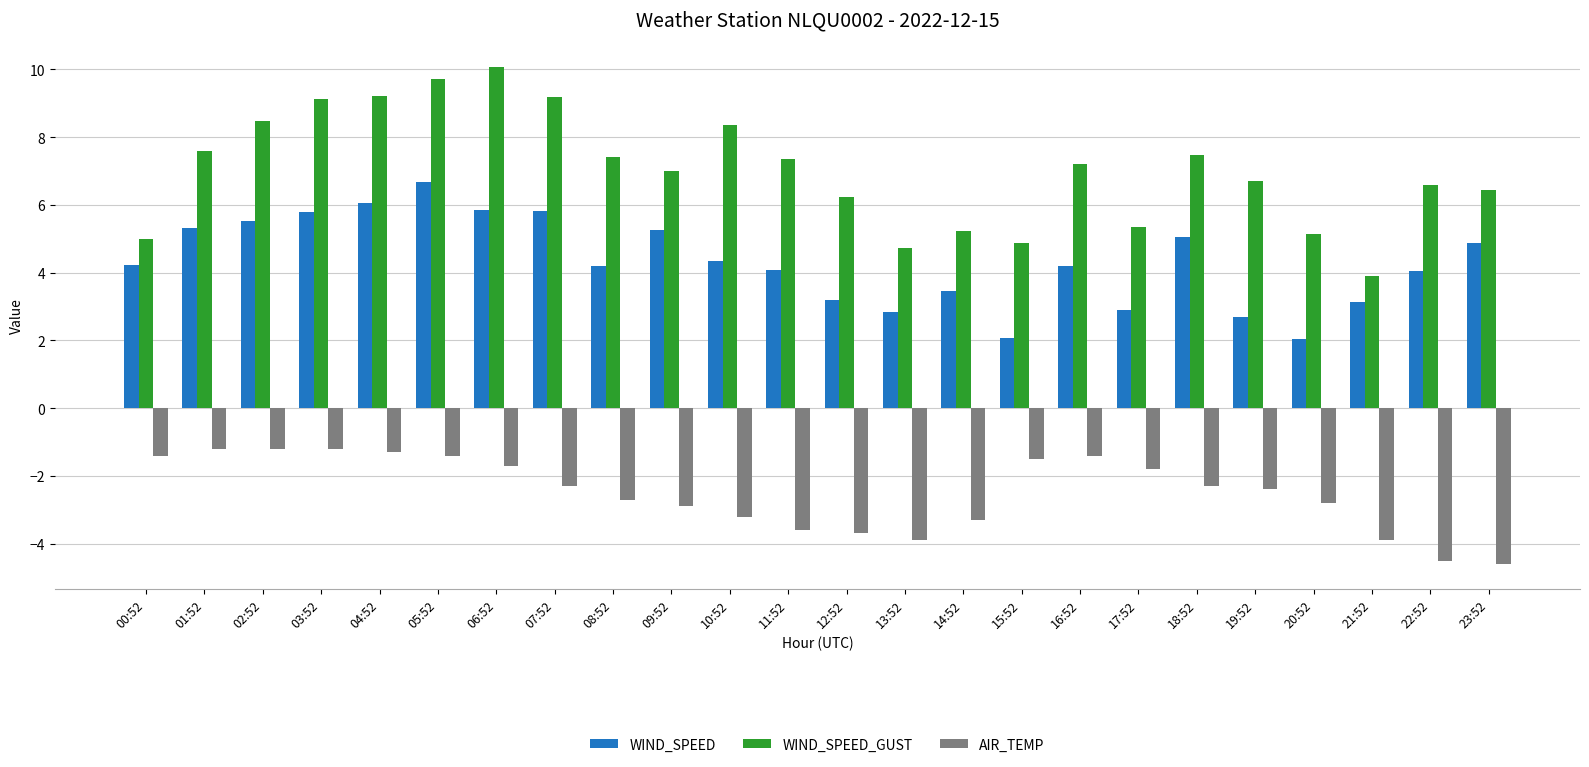

What is the average value of the WIND_SPEED series?

4.3